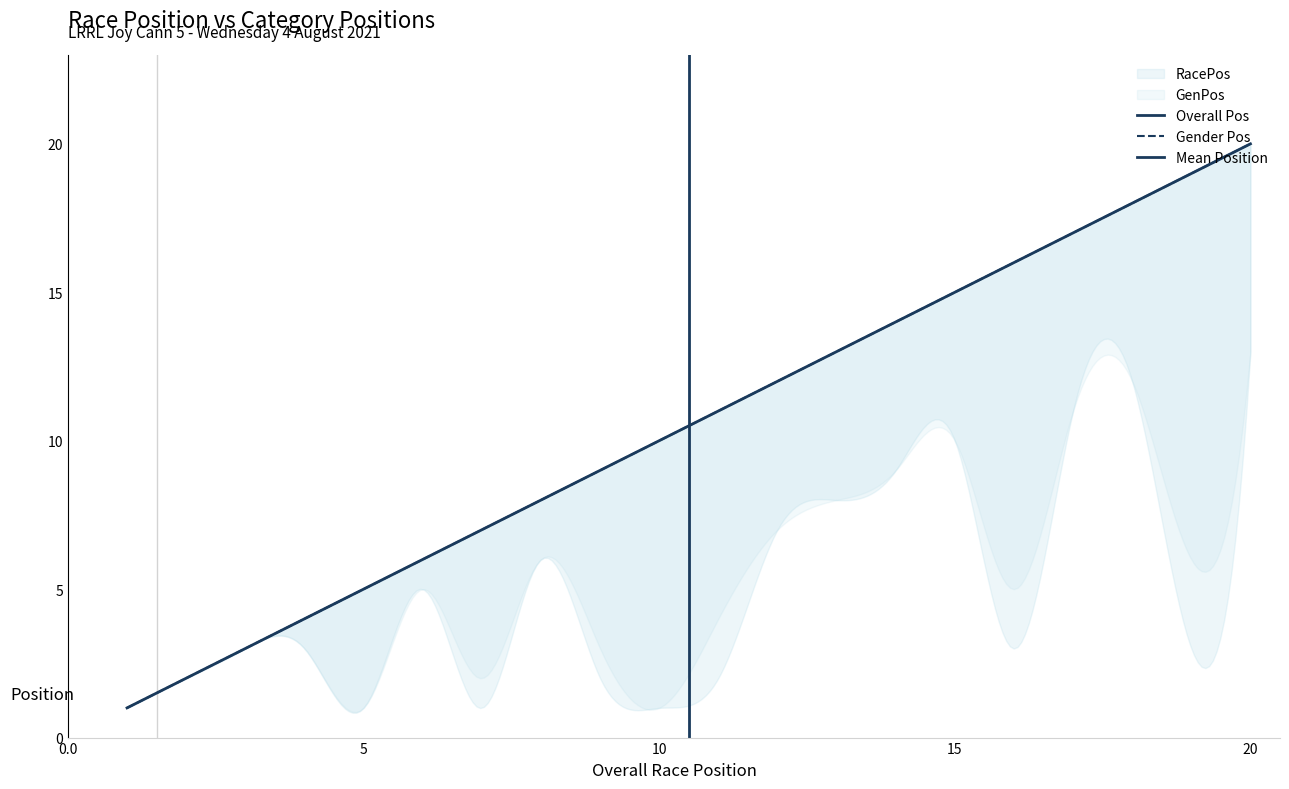

Which series changed the most between 2 and 16?

RacePos